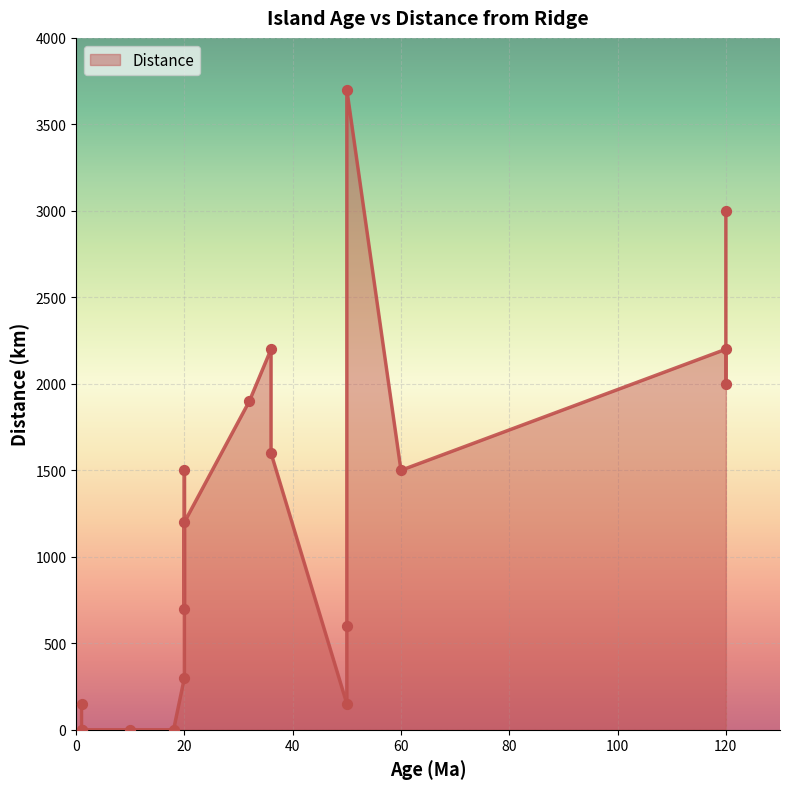

What is the change in value from 120 to 20?

-1800